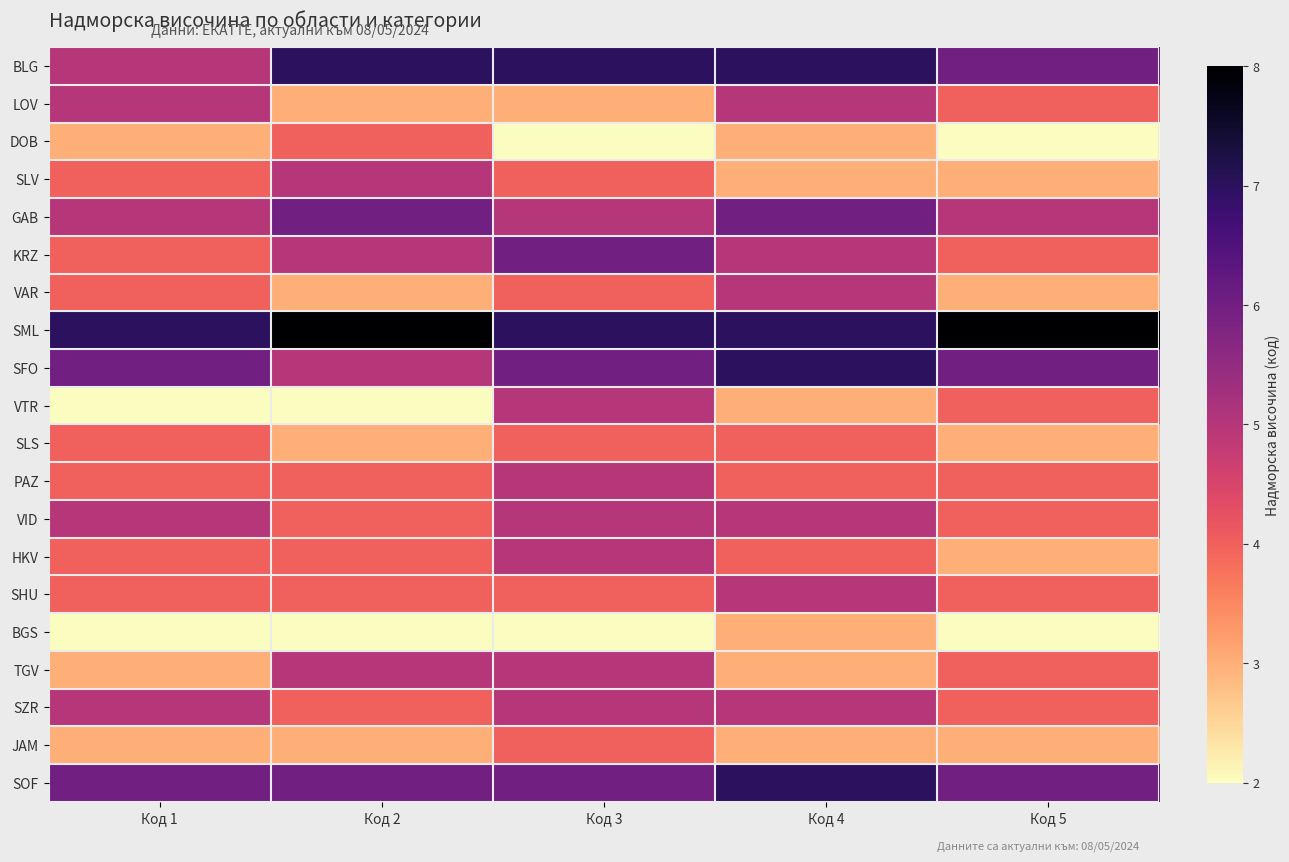

Which series has the largest total across all categories?

SML